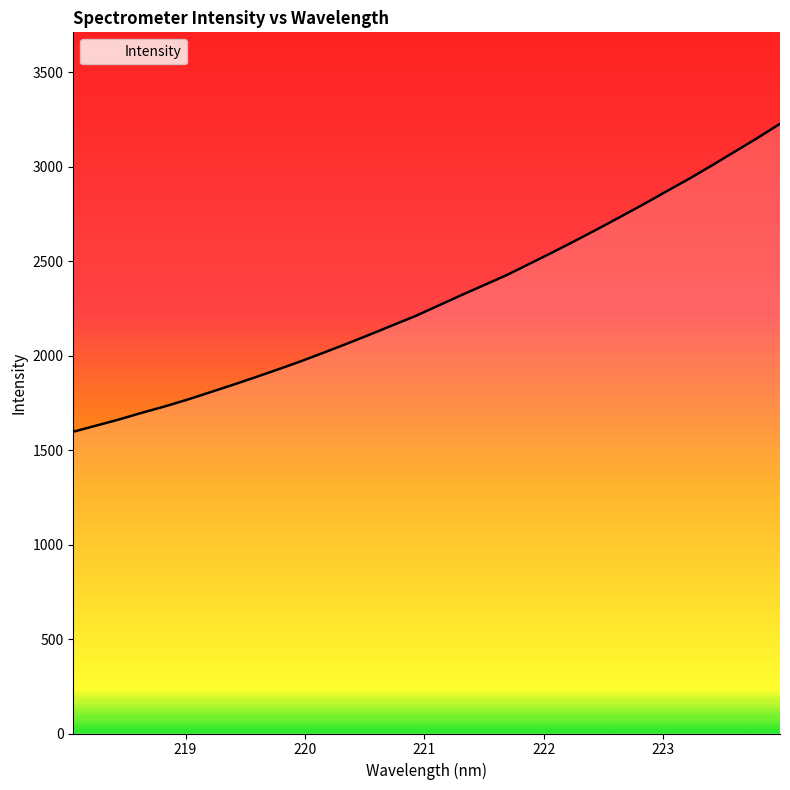

What is the greatest value displayed?

3227.5